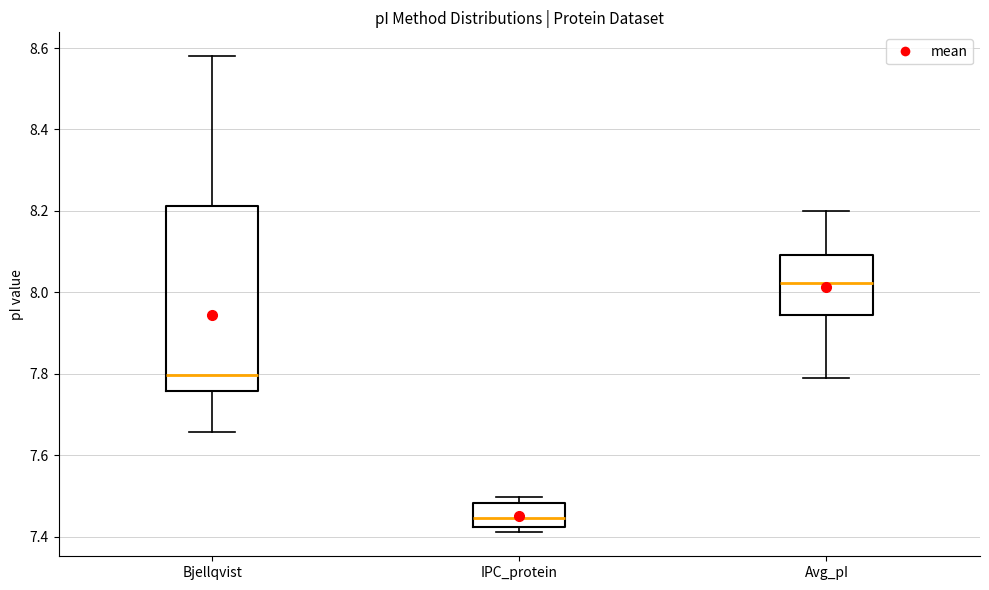

Where does the upper whisker of the box for Bjellqvist end on the y-axis? The values are not printed on the chart, so give them approximately, as read against the axis.

8.58